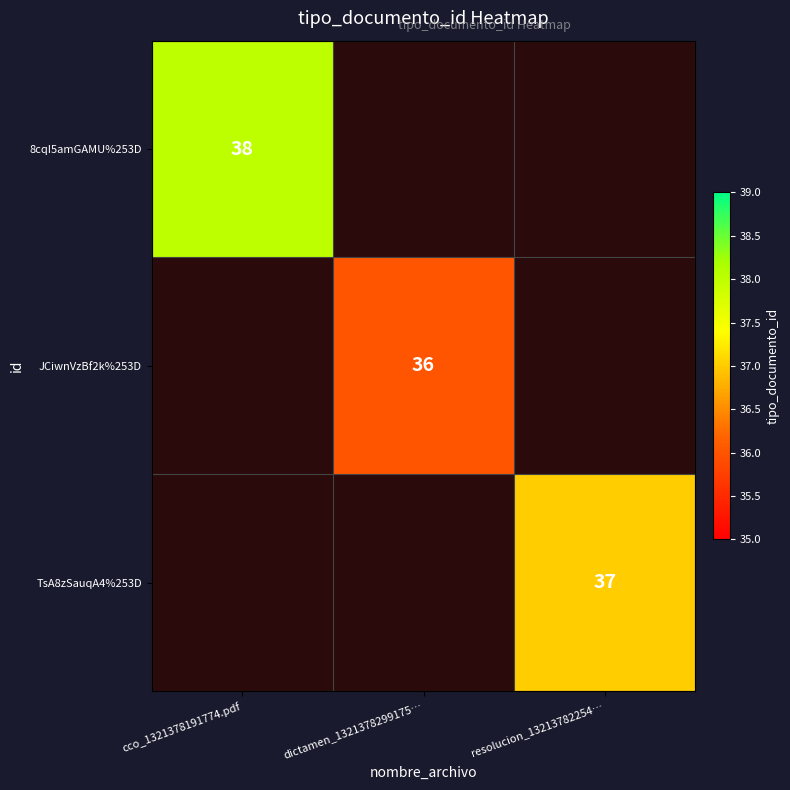

How many values in 8cqI5amGAMU%253D are above zero?

1